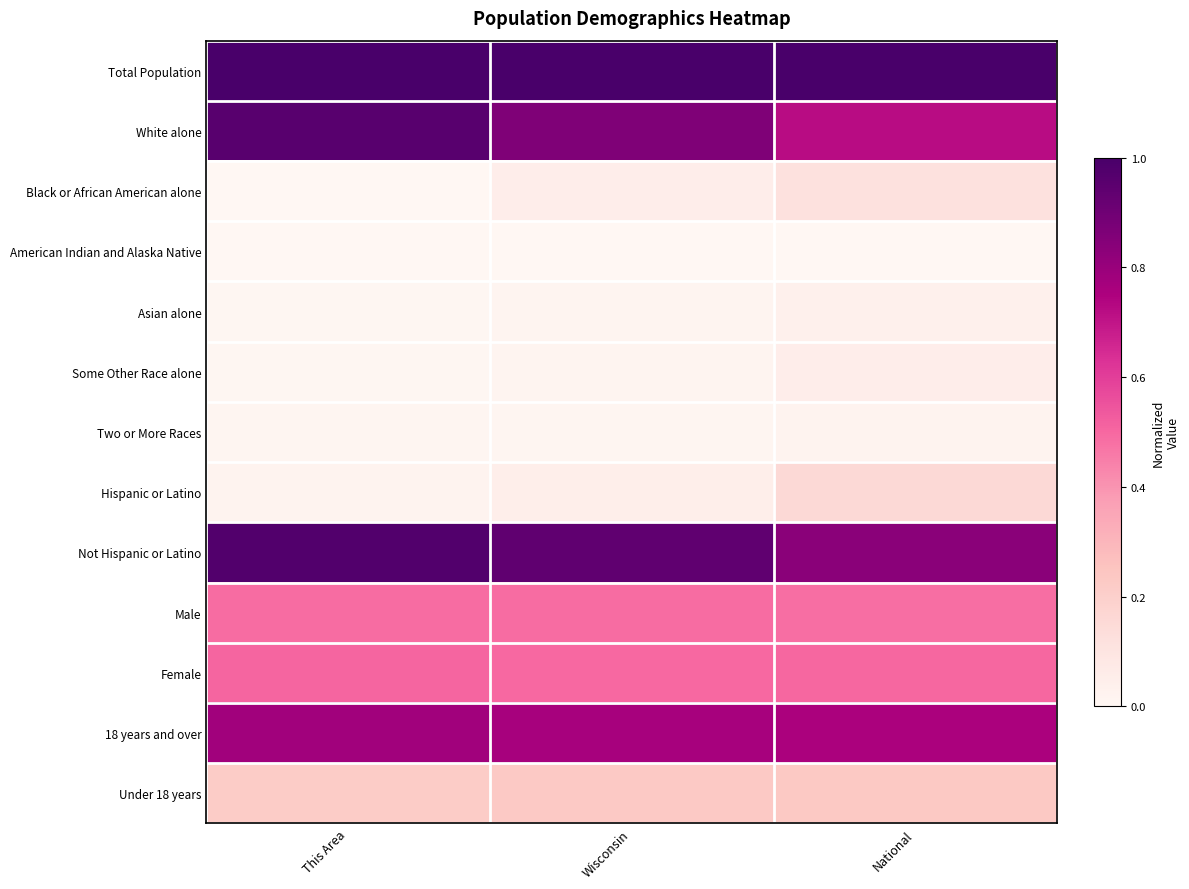

Reading left to right, list all the values displayed in this chart.

Total Population: This Area=1.0	Wisconsin=1.0	National=1.0
White alone: This Area=1.0	Wisconsin=0.9	National=0.7
Black or African American alone: This Area=0.0	Wisconsin=0.1	National=0.1
American Indian and Alaska Native: This Area=0.0	Wisconsin=0.0	National=0.0
Asian alone: This Area=0.0	Wisconsin=0.0	National=0.0
Some Other Race alone: This Area=0.0	Wisconsin=0.0	National=0.1
Two or More Races: This Area=0.0	Wisconsin=0.0	National=0.0
Hispanic or Latino: This Area=0.0	Wisconsin=0.0	National=0.2
Not Hispanic or Latino: This Area=1.0	Wisconsin=0.9	National=0.8
Male: This Area=0.5	Wisconsin=0.5	National=0.5
Female: This Area=0.5	Wisconsin=0.5	National=0.5
18 years and over: This Area=0.8	Wisconsin=0.8	National=0.8
Under 18 years: This Area=0.2	Wisconsin=0.2	National=0.2